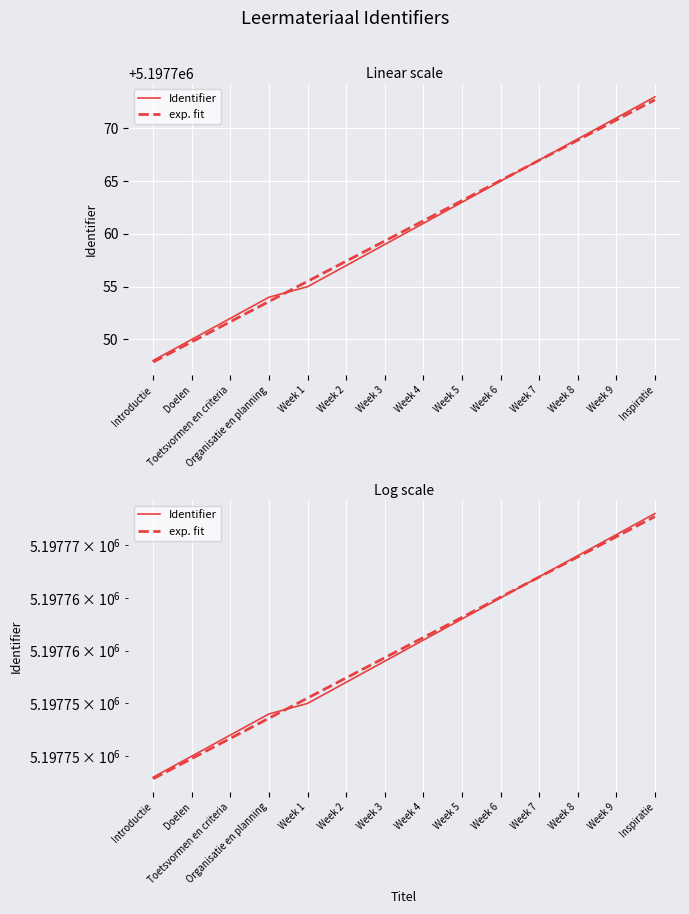

What are all the series names shown in the legend?

Identifier, exp. fit